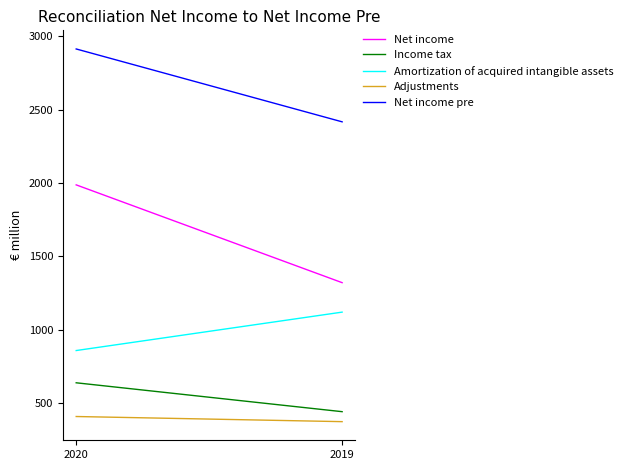

Count the Net income pre values in the range 2417 to 2914.

2